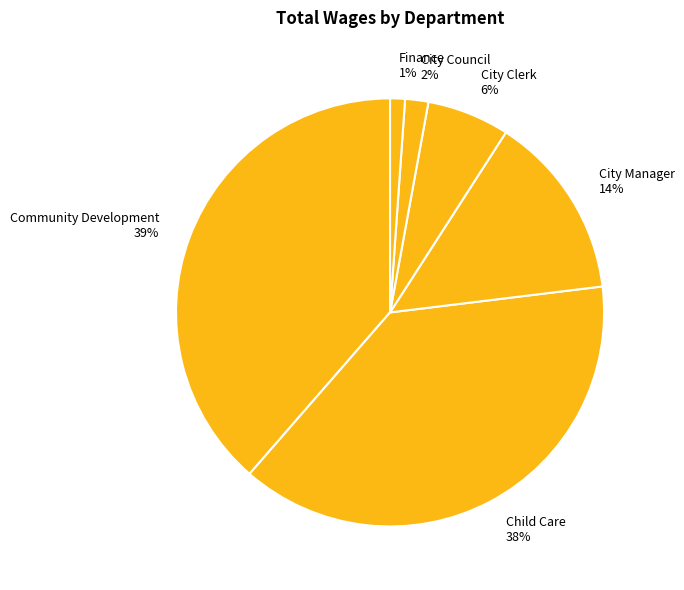

To the nearest percent, what portion does City Clerk represent?

6%